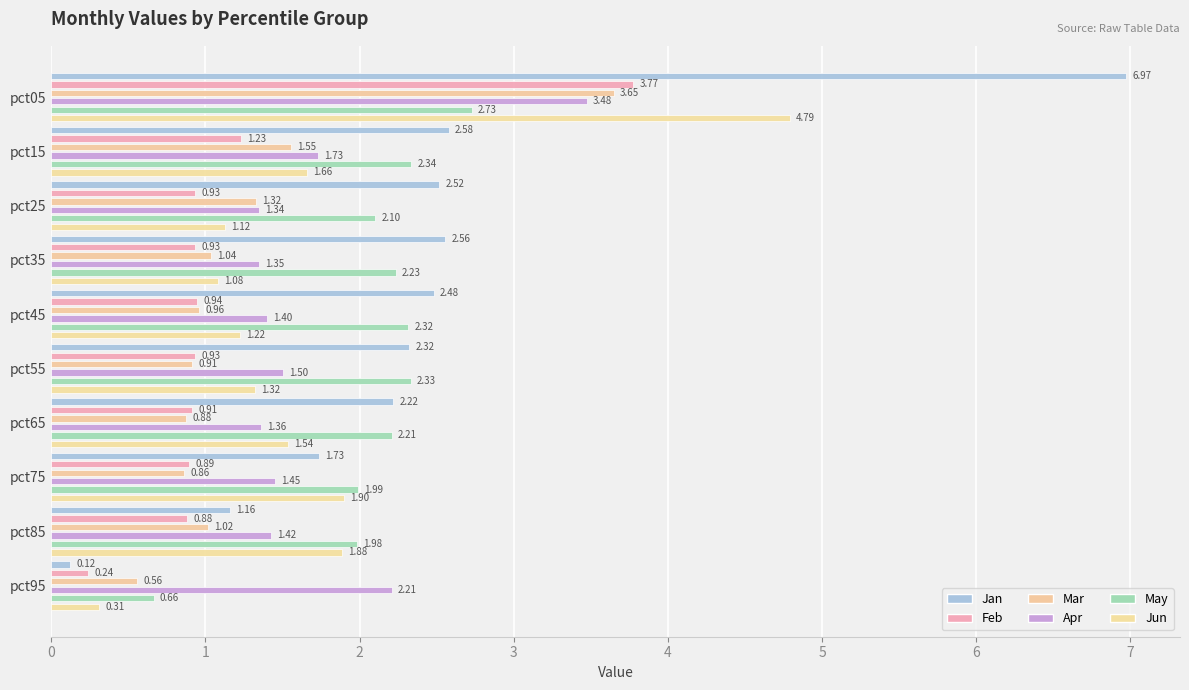

True or false: Mar has a value of 1.3 at pct25.

True